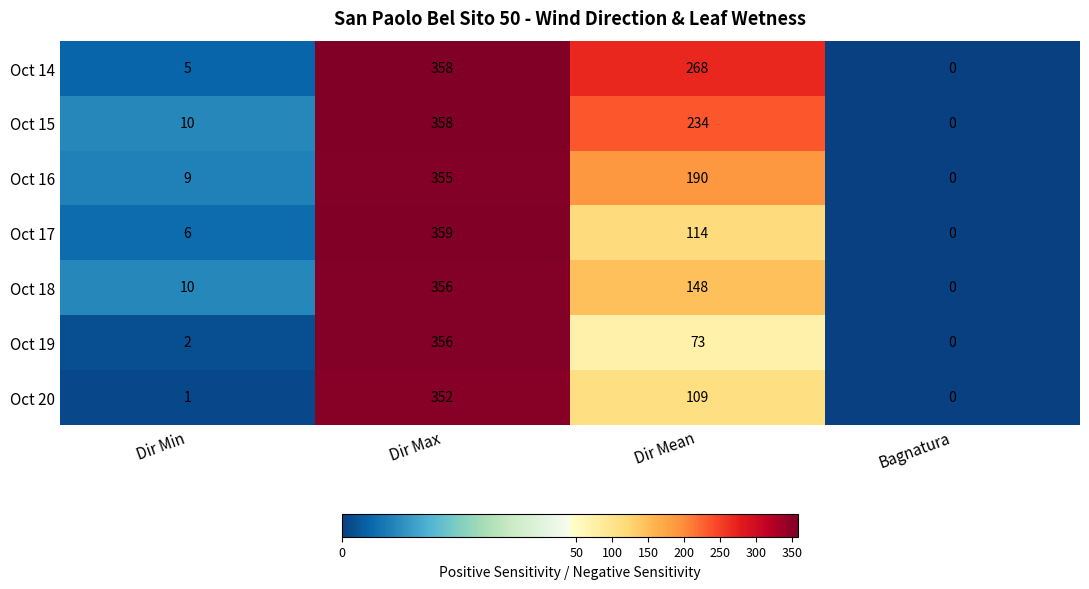

How many categories are shown in the chart?

4